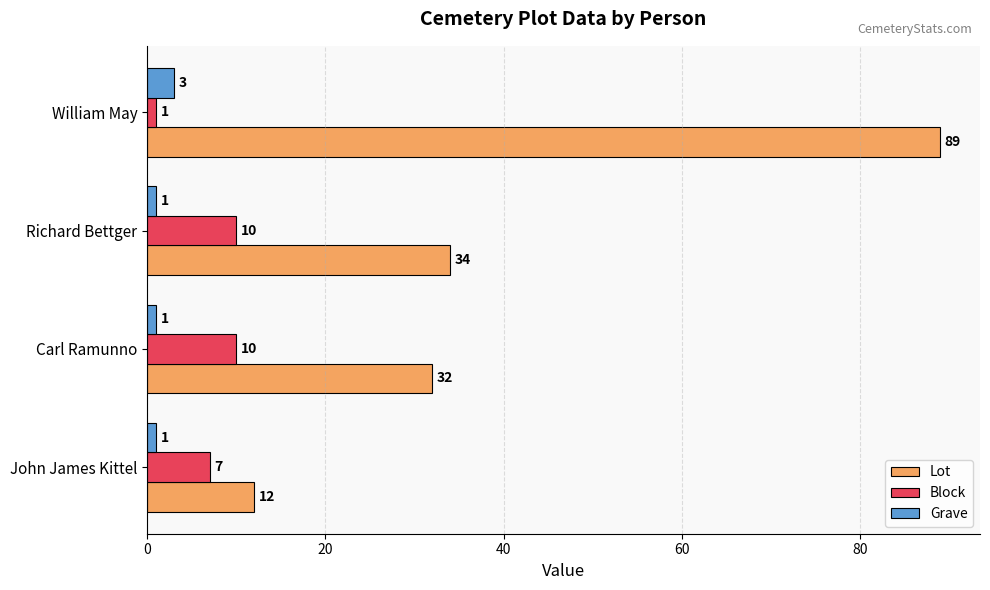

What are all the series names shown in the legend?

Lot, Block, Grave